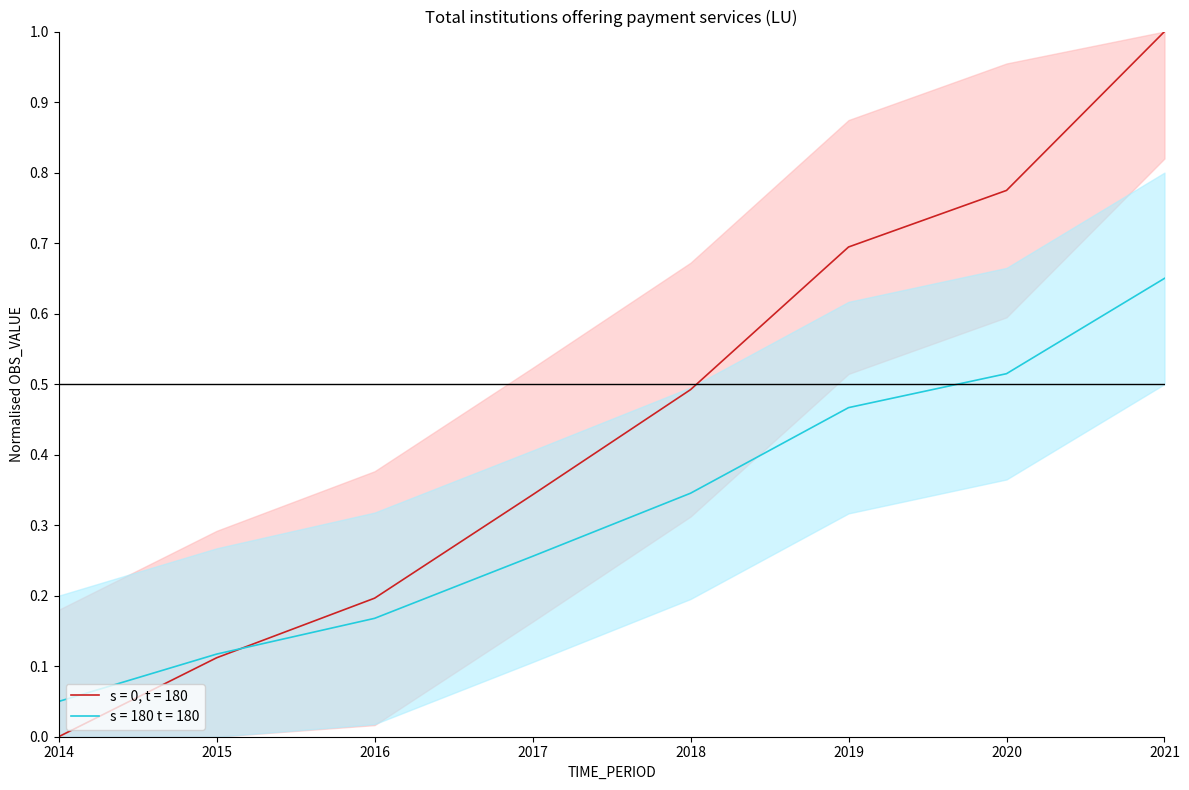

Reading left to right, what are all the values shown in this chart?

0.0	0.1	0.2	0.3	0.5	0.7	0.8	1.0